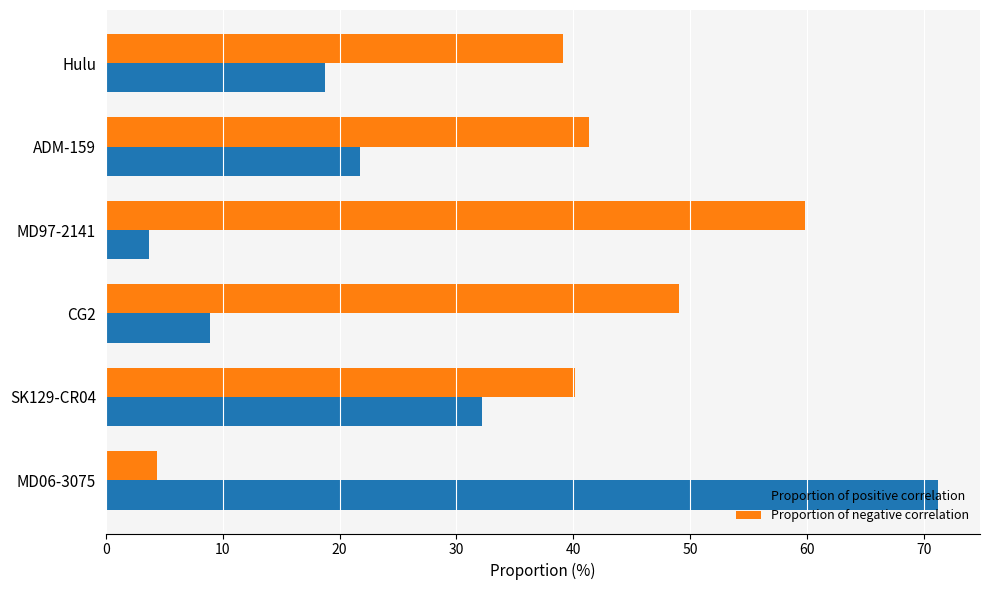

Rank the series by their average value, from lowest to highest.

Proportion of positive correlation, Proportion of negative correlation